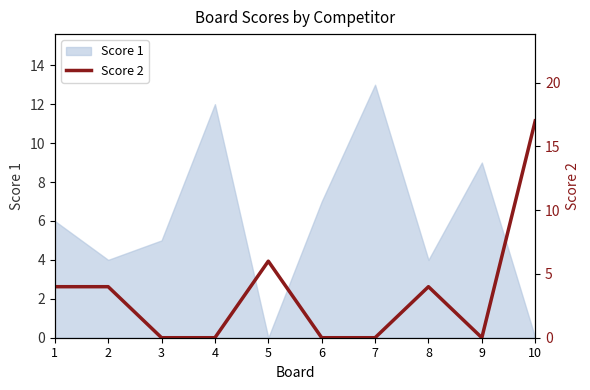

True or false: Score 1 has a value of 6 at 1.

True